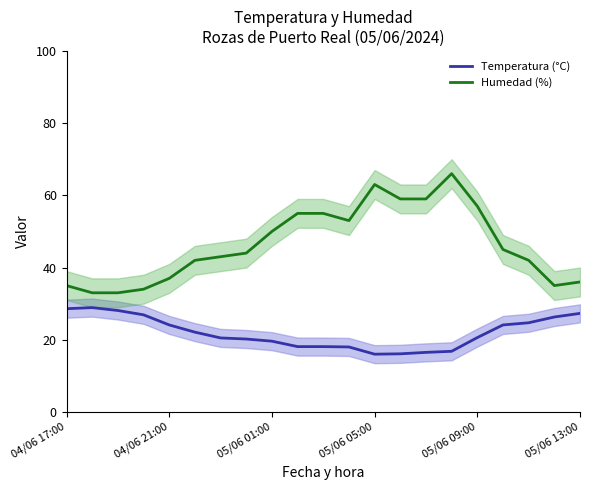

True or false: Temperatura (°C) and Humedad (%) cross at least once.

False